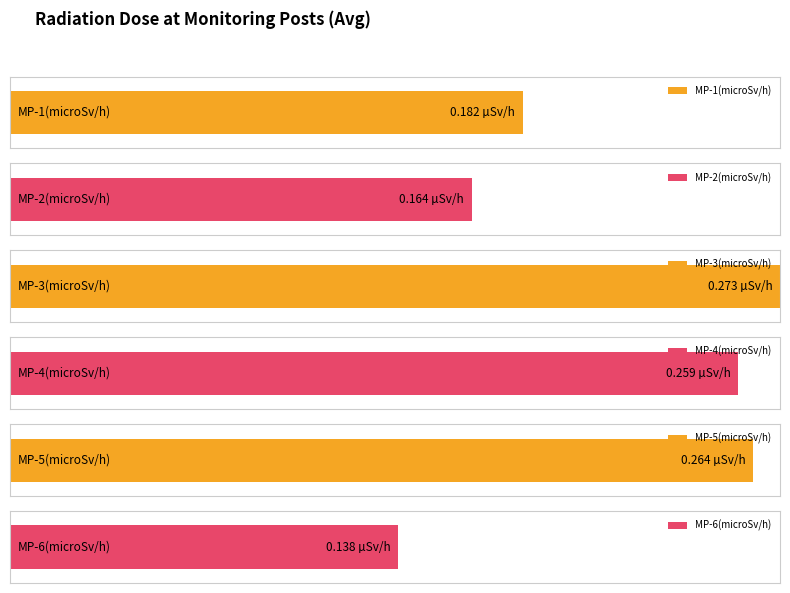

What is the value of the MP-3(microSv/h) bar at the 8th from the left?

0.3